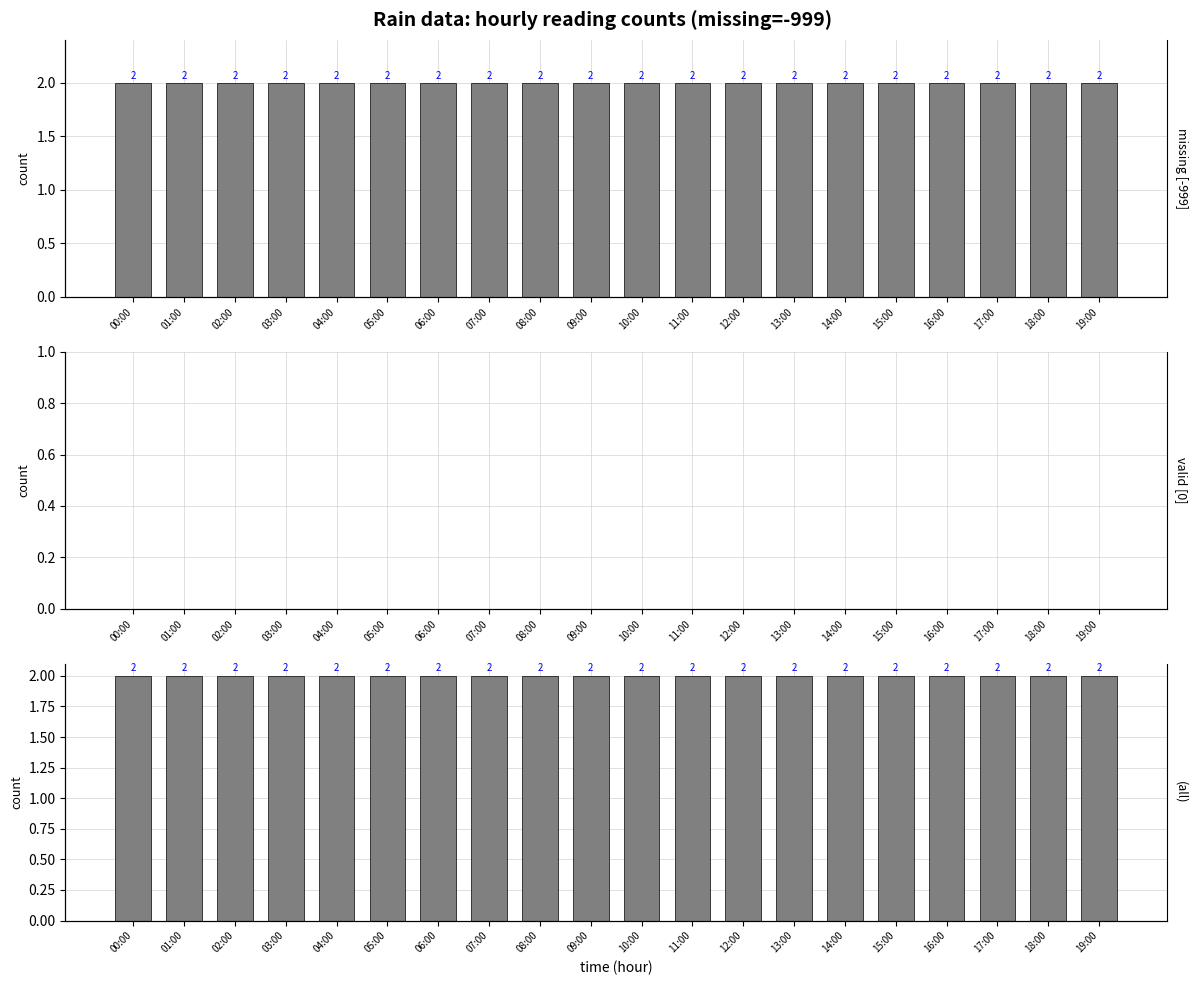

Rank the categories by valid [0] value from lowest to highest.

00:00, 01:00, 02:00, 03:00, 04:00, 05:00, 06:00, 07:00, 08:00, 09:00, 10:00, 11:00, 12:00, 13:00, 14:00, 15:00, 16:00, 17:00, 18:00, 19:00